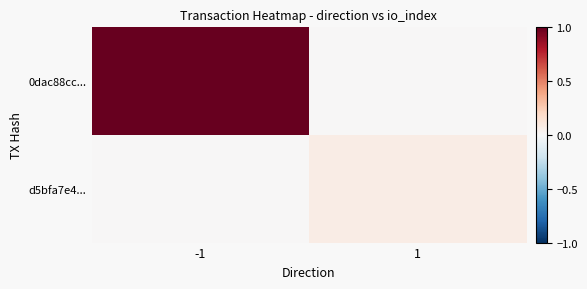

Which series has the largest range (max minus min)?

0dac88cc...